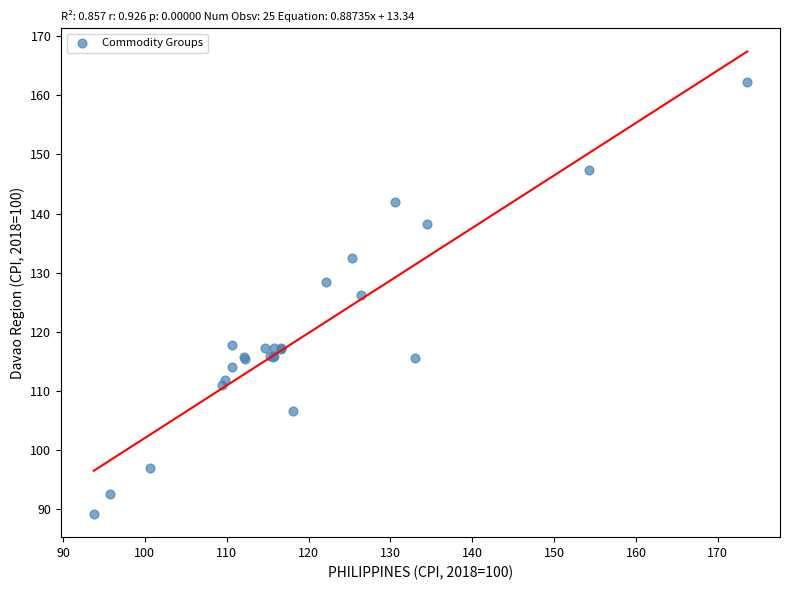

What Y value in the scatter plot is closest to 125?

126.3